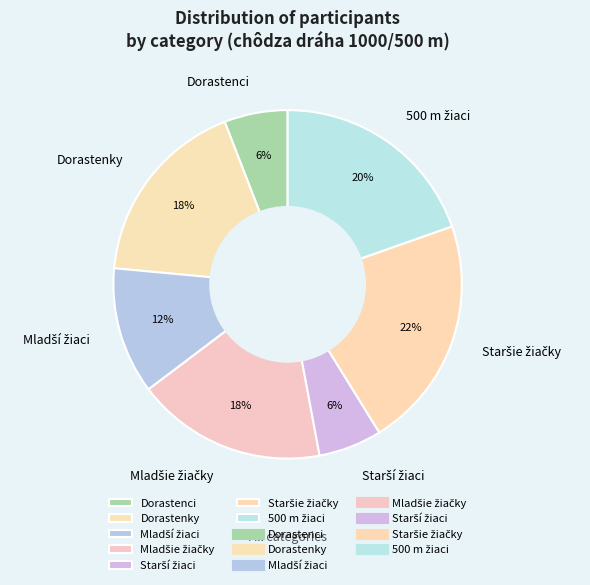

Between Dorastenky and Dorastenci, which is larger?

Dorastenky